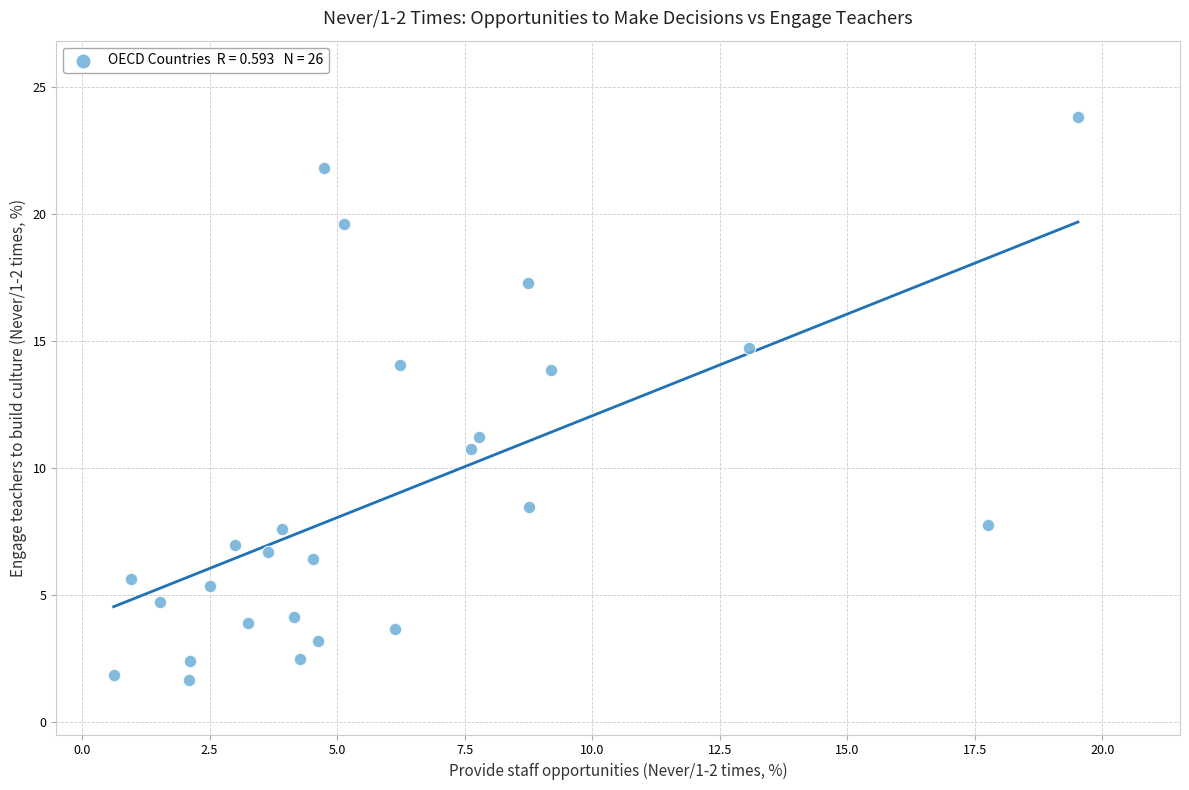

What is the range of Y values (max minus min)?

22.2